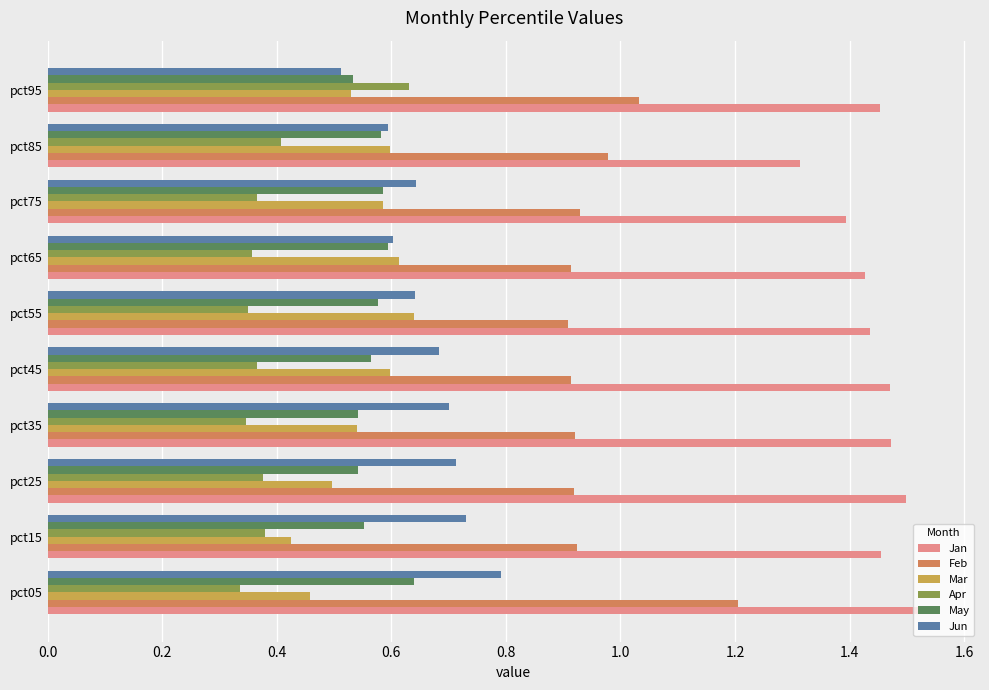

What is the sum of all Mar values?

5.5